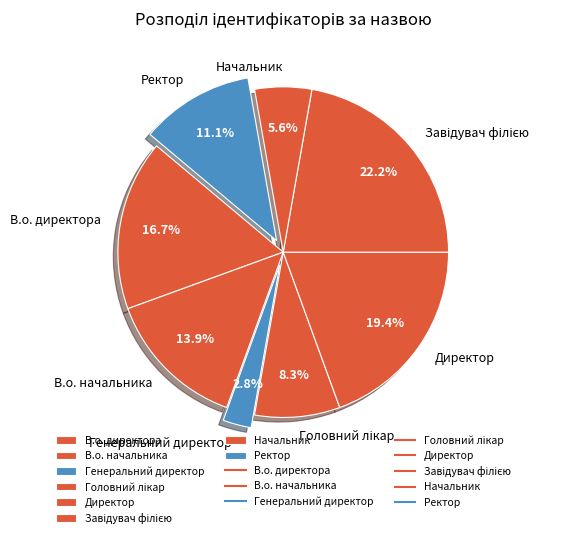

To the nearest percent, what is the difference between the largest and smallest slice percentages?

19%